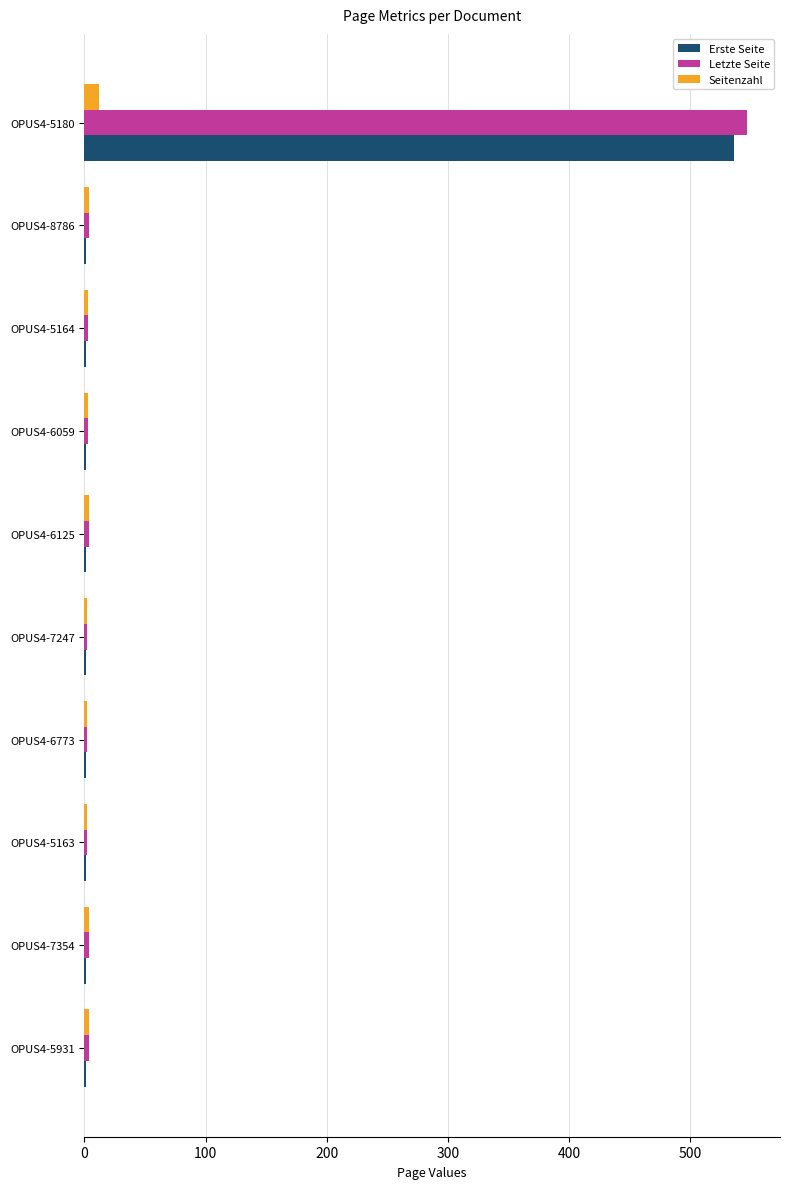

What is the maximum value for Erste Seite?

536